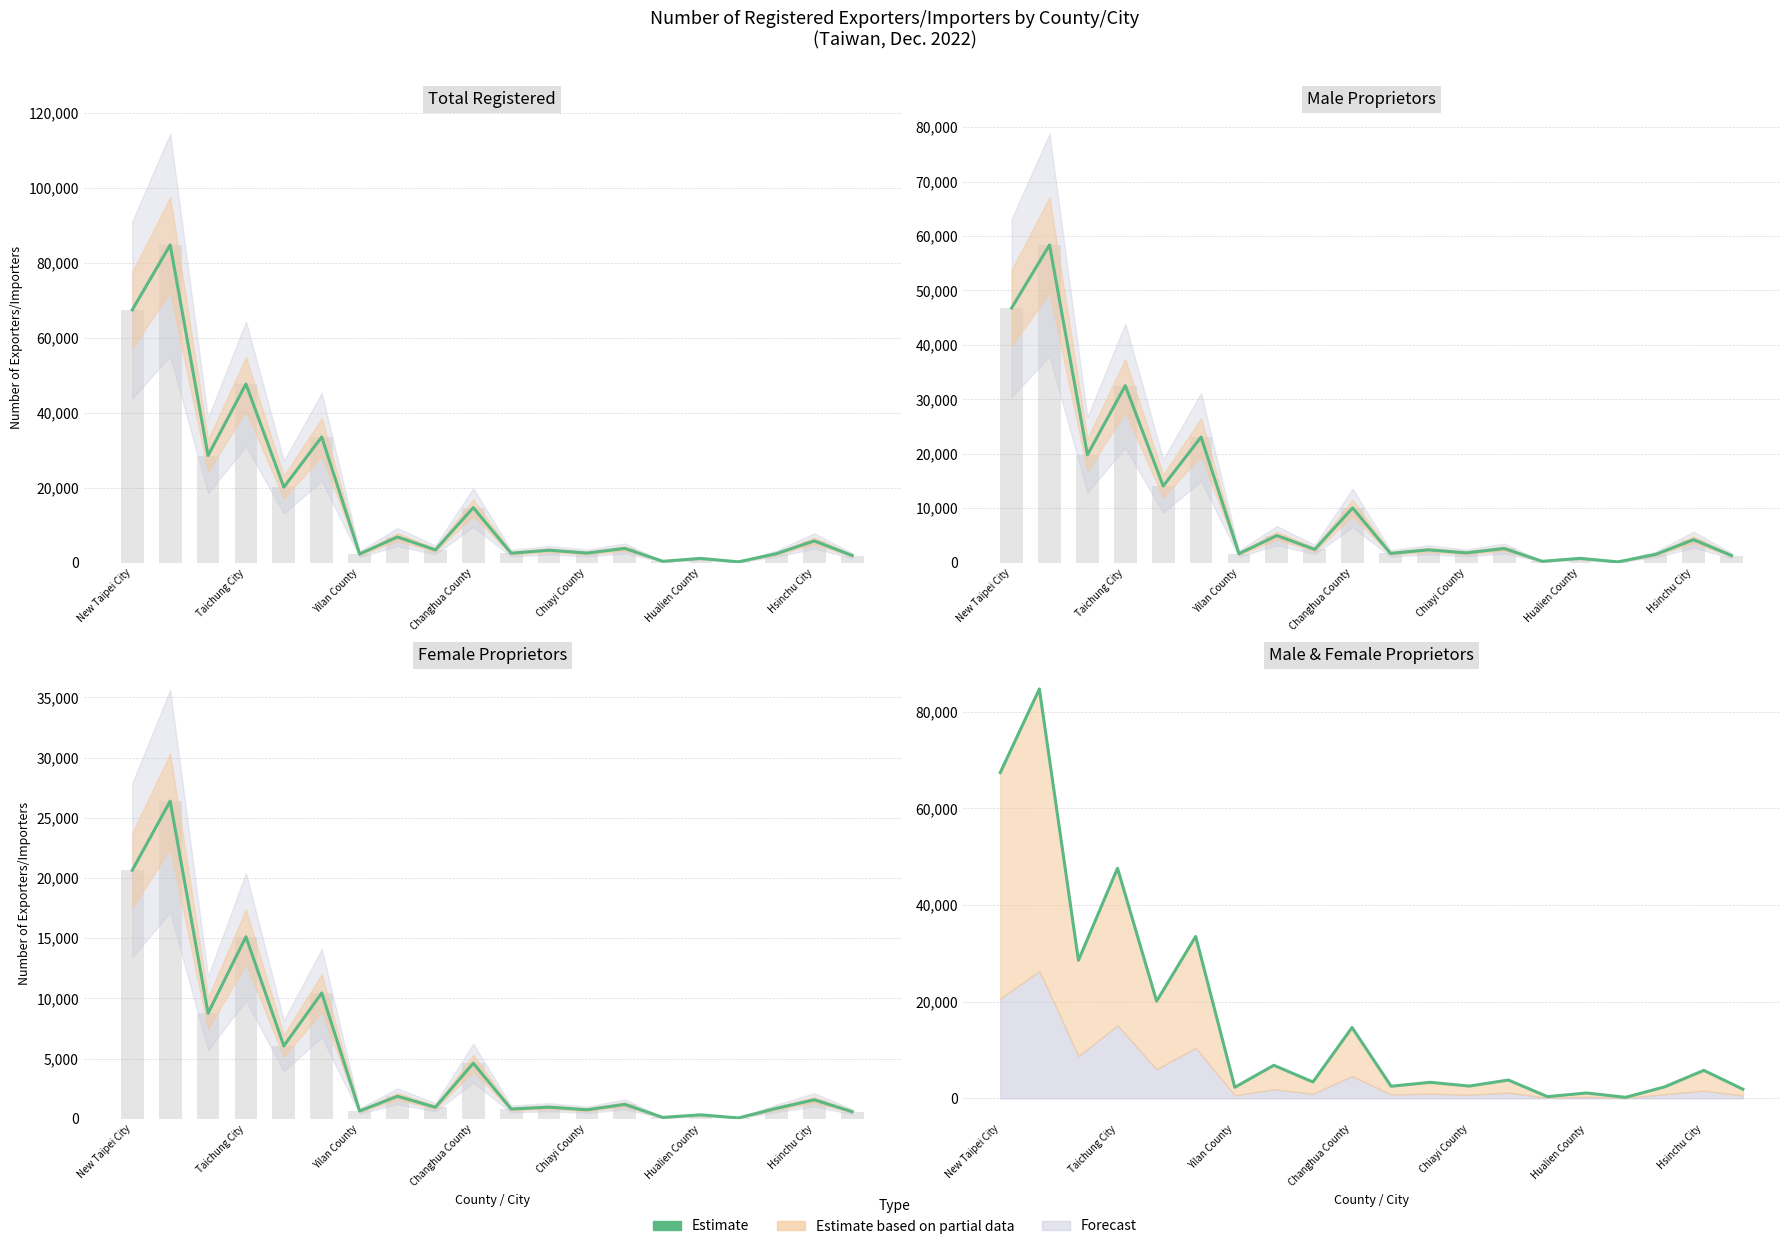

Reading right to left, list all the values displayed in this chart.

Estimate: 593	1578	869	73	332	117	1199	752	970	813	4620	963	1872	649	10452	6052	15118	8769	26380	20648
Total (line): 1896	5794	2383	210	1115	356	3794	2544	3319	2507	14667	3389	6843	2290	33513	20120	47626	28572	84728	67426